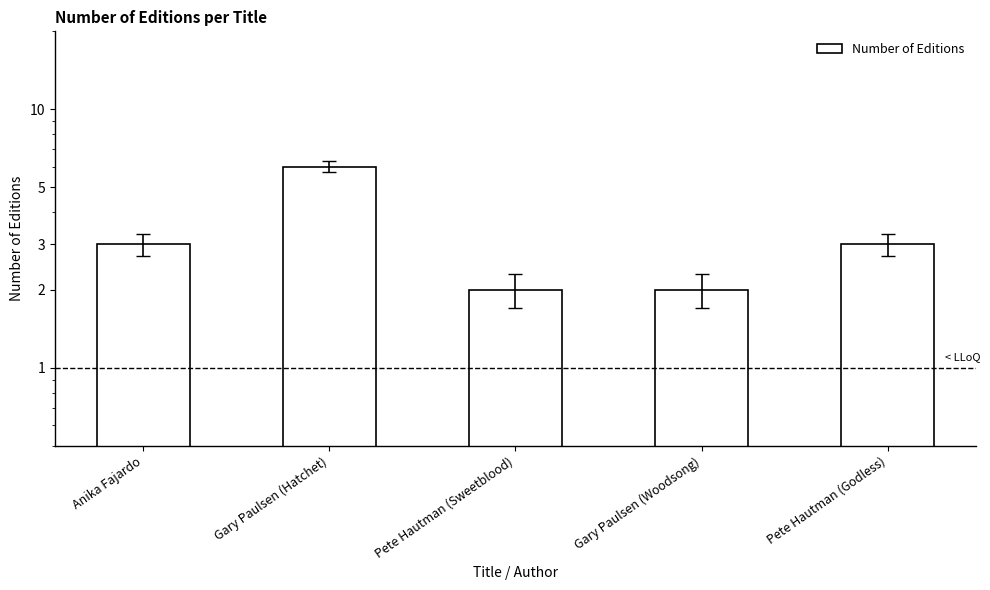

What is the ratio of the value at Gary Paulsen (Woodsong) to the value at Anika Fajardo?

0.7